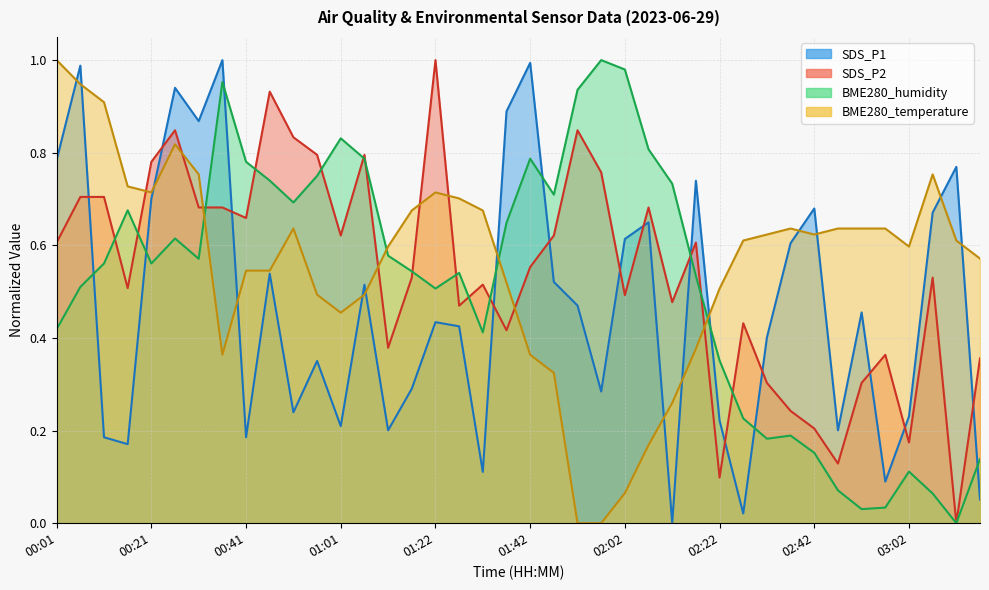

List the labels in order of SDS_P1 value, smallest first.

02:12, 02:27, 03:17, 02:57, 01:32, 00:16, 00:11, 00:41, 01:11, 02:47, 01:01, 02:22, 03:02, 00:51, 01:57, 01:17, 00:56, 02:32, 01:27, 01:22, 02:52, 01:52, 01:06, 01:47, 00:46, 02:37, 02:02, 02:07, 03:07, 02:42, 00:21, 02:17, 03:12, 00:01, 00:31, 01:37, 00:26, 00:06, 01:42, 00:36